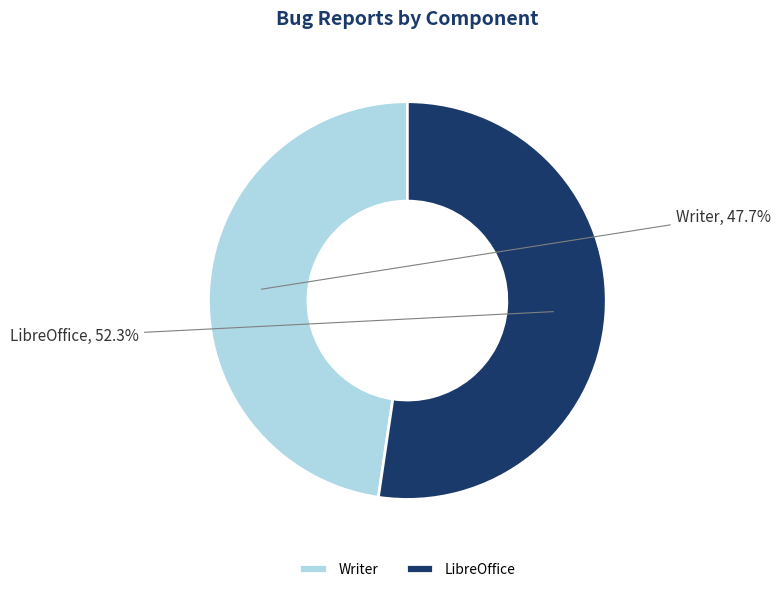

The Writer slice represents 59% of the pie. True or false?

False